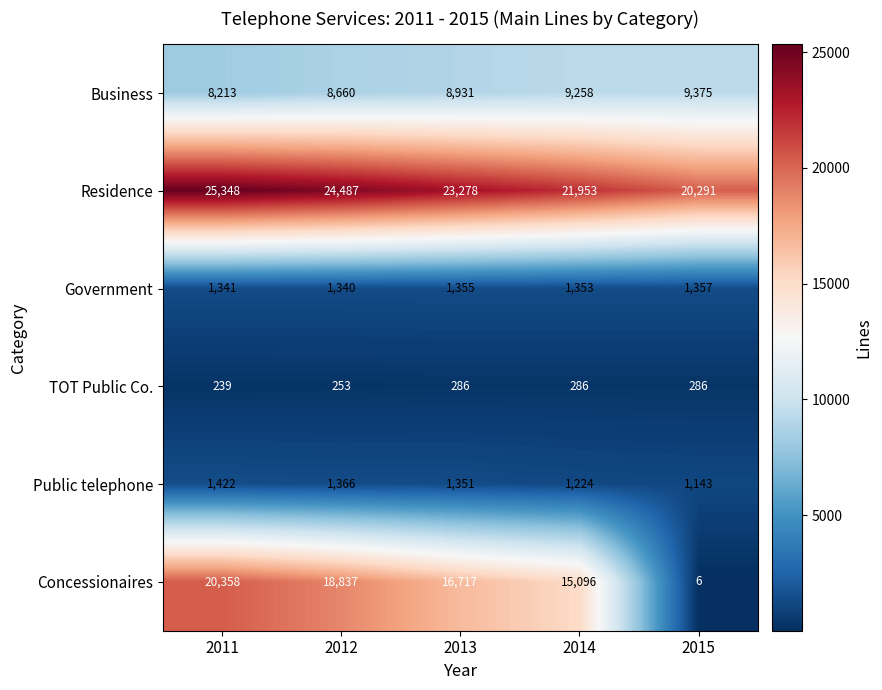

The value of Government at 2013 is 1355. True or false?

True